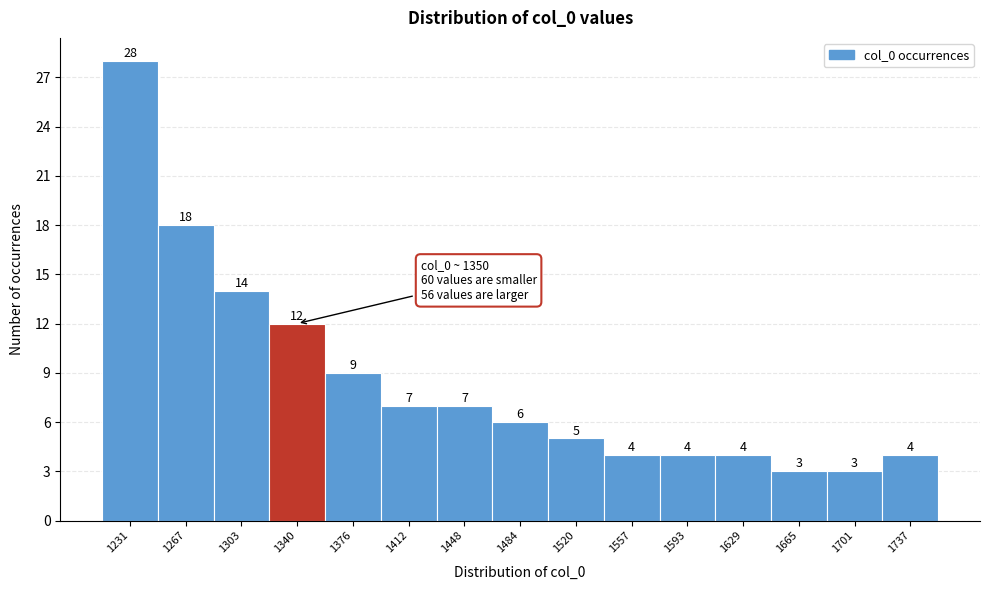

Reading left to right, transcribe this chart: for each bar, give the range it covers on the x-axis and its height. The bar edges are not printed on the chart, so give them approximately, as read against the axis.

1215 to 1250: 28
1250 to 1285: 18
1285 to 1320: 14
1320 to 1360: 12
1360 to 1395: 9
1395 to 1430: 7
1430 to 1465: 7
1465 to 1500: 6
1500 to 1540: 5
1540 to 1575: 4
1575 to 1610: 4
1610 to 1645: 4
1645 to 1685: 3
1685 to 1720: 3
1720 to 1755: 4